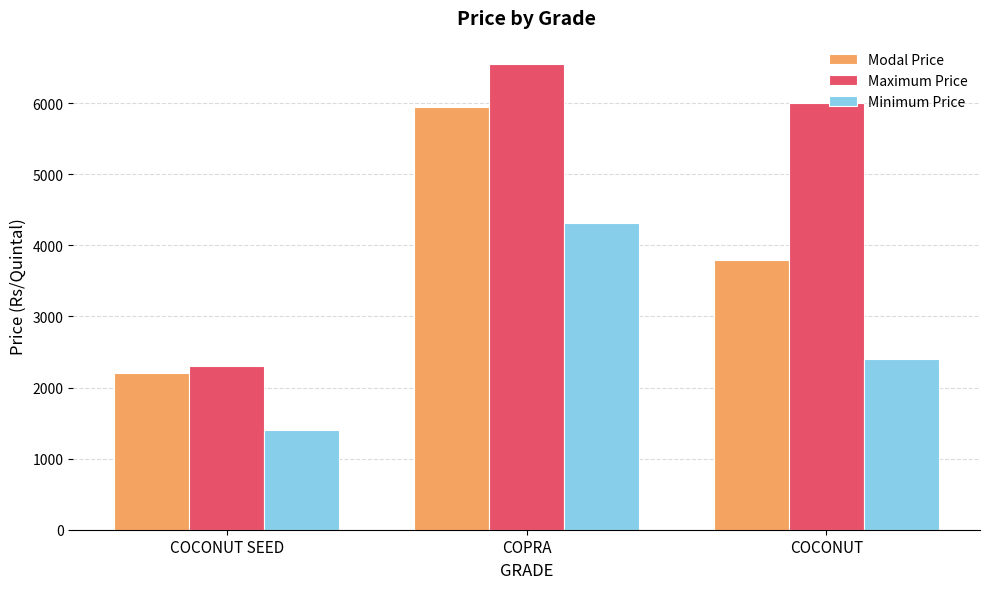

Reading left to right, list all the values displayed in this chart.

Modal Price: 2200	5950	3800
Maximum Price: 2300	6550	6000
Minimum Price: 1400	4309	2400